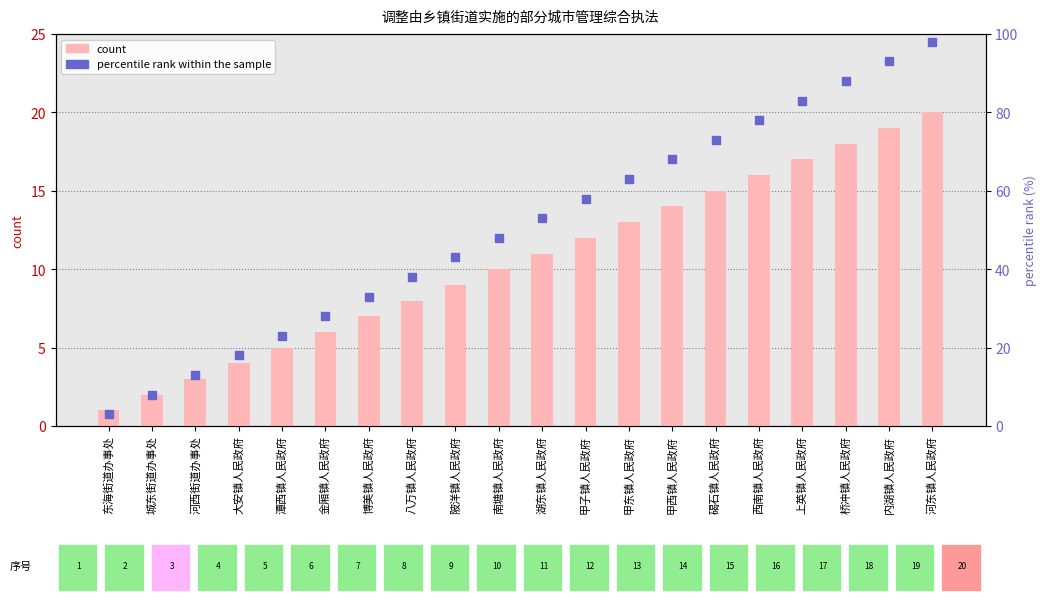

What is the total value across all series at 上英镇人民政府?

100